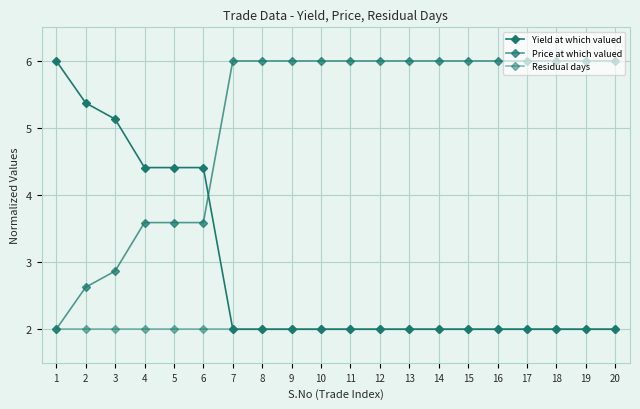

Reading right to left, what are all the values shown in this chart?

Yield at which valued: 2.0	2.0	2.0	2.0	2.0	2.0	2.0	2.0	2.0	2.0	2.0	2.0	2.0	2.0	4.4	4.4	4.4	5.1	5.4	6.0
Price at which valued: 6.0	6.0	6.0	6.0	6.0	6.0	6.0	6.0	6.0	6.0	6.0	6.0	6.0	6.0	3.6	3.6	3.6	2.9	2.6	2.0
Residual days: 2.0	2.0	2.0	2.0	2.0	2.0	2.0	2.0	2.0	2.0	2.0	2.0	2.0	2.0	2.0	2.0	2.0	2.0	2.0	2.0